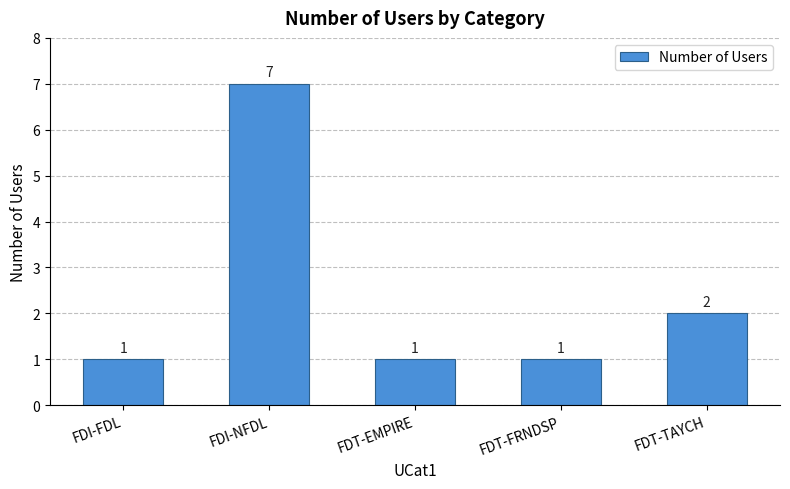

What is the ratio of the value at FDT-FRNDSP to the value at FDT-TAYCH?

0.5